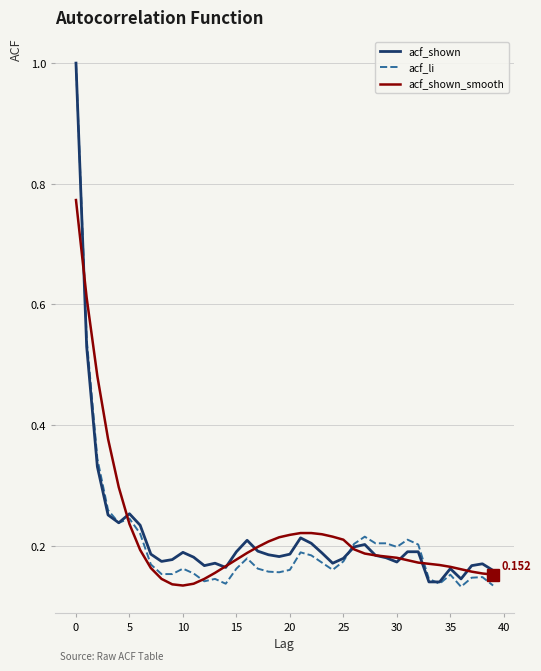

Which series has the widest spread of values?

acf_li